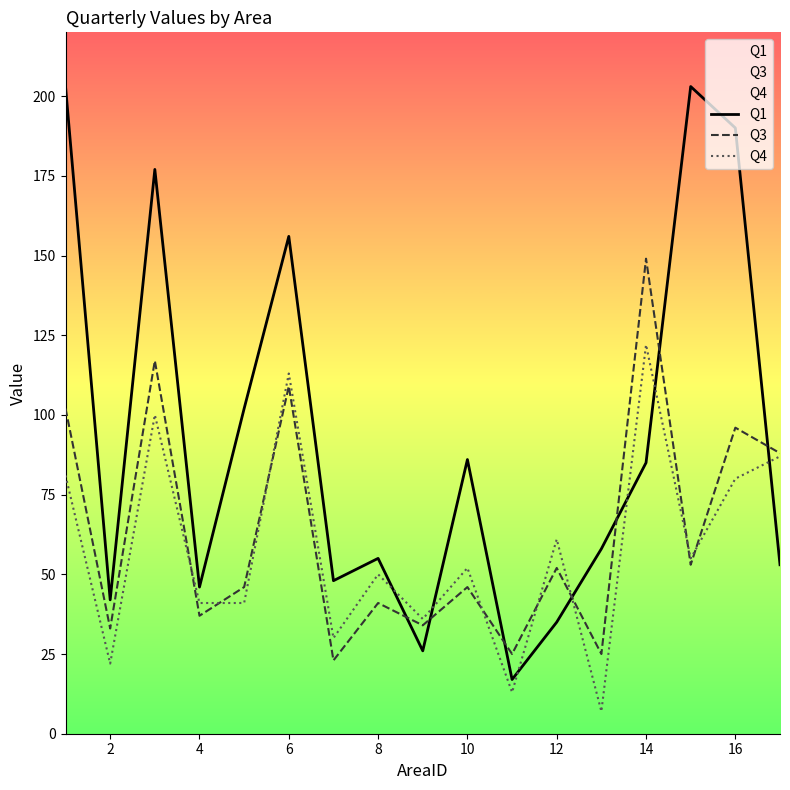

At how many categories does at least one series exceed 144?

6